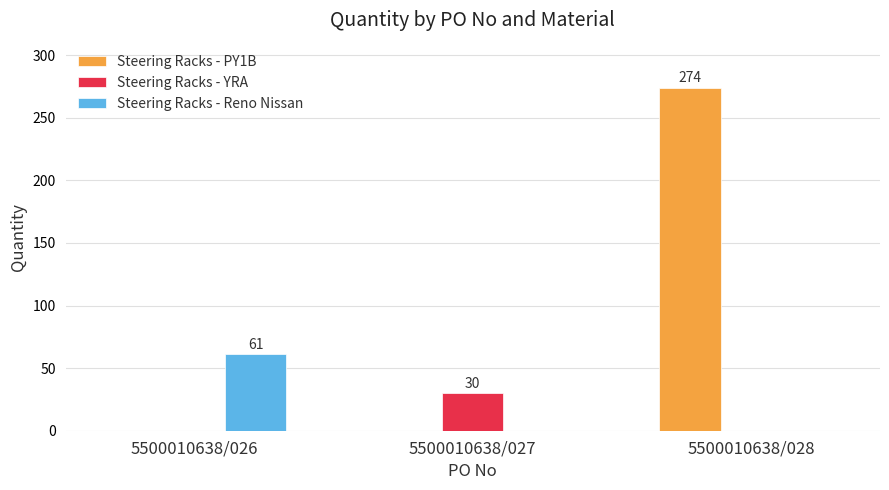

What is the total value across all series at 5500010638/028?

274